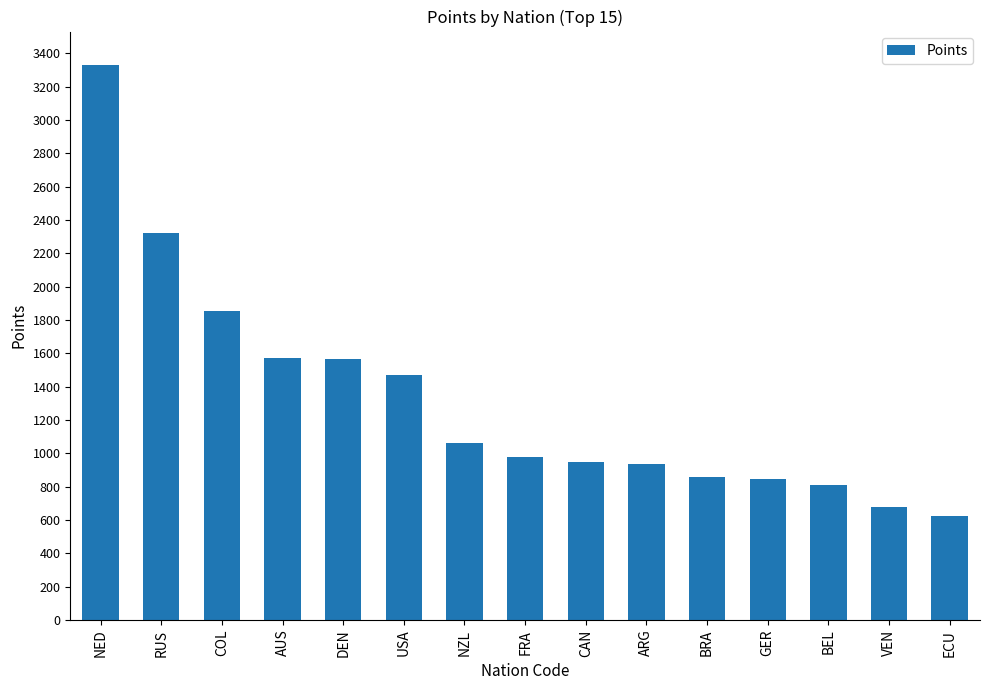

At which label is the value closest to 1977?

COL